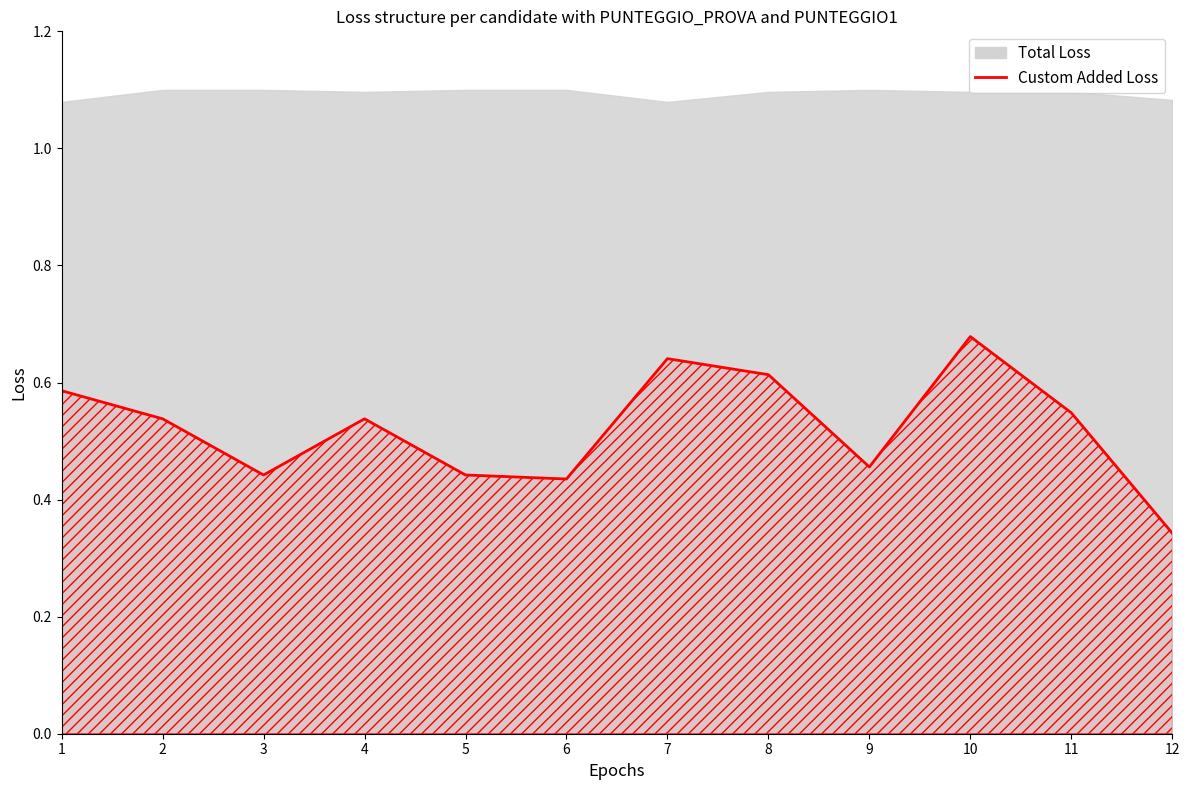

What is the difference between the maximum and second lowest values?

0.2